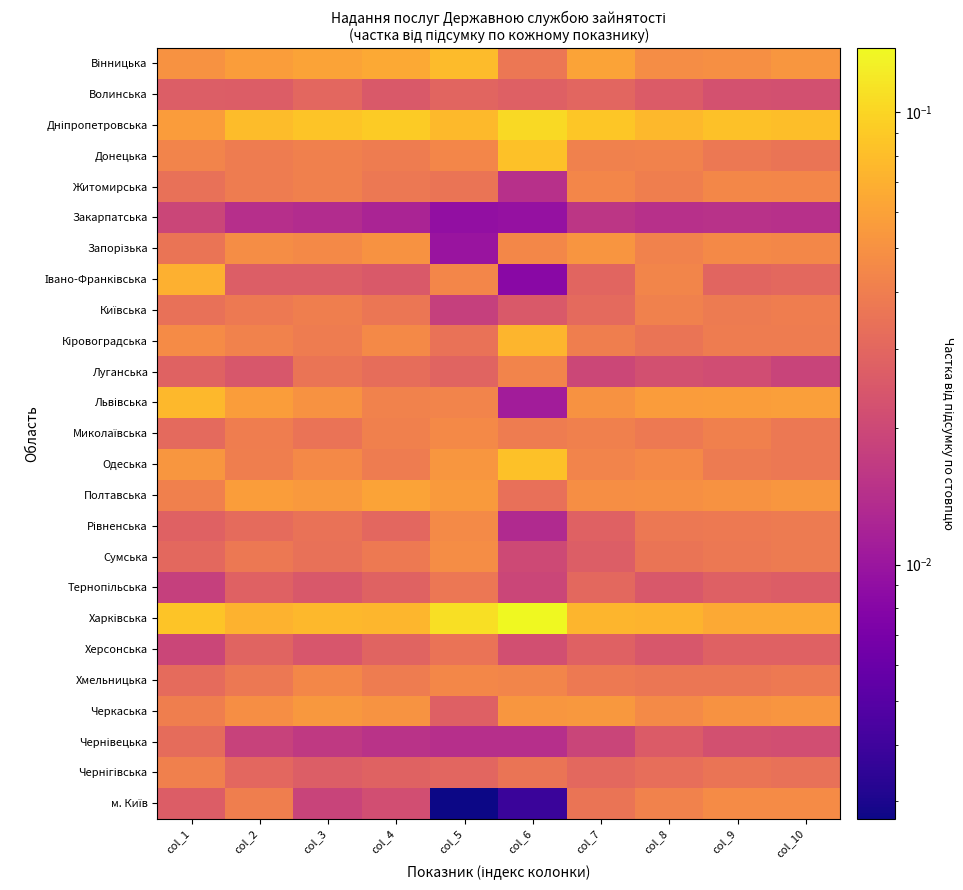

At col_3, list the series in order from smallest to largest.

Закарпатська, Чернівецька, м. Київ, Херсонська, Тернопільська, Івано-Франківська, Чернігівська, Волинська, Сумська, Рівненська, Миколаївська, Луганська, Кіровоградська, Київська, Донецька, Житомирська, Хмельницька, Одеська, Запорізька, Львівська, Черкаська, Полтавська, Вінницька, Харківська, Дніпропетровська